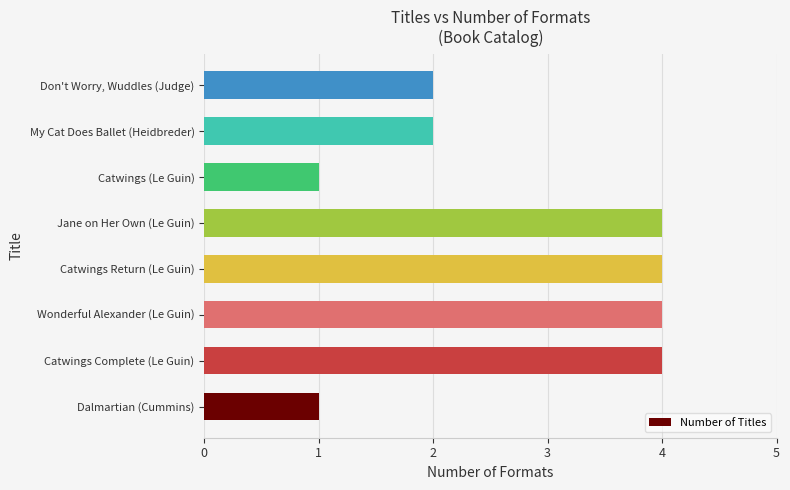

Reading bottom to top, list all the values displayed in this chart.

1	4	4	4	4	1	2	2